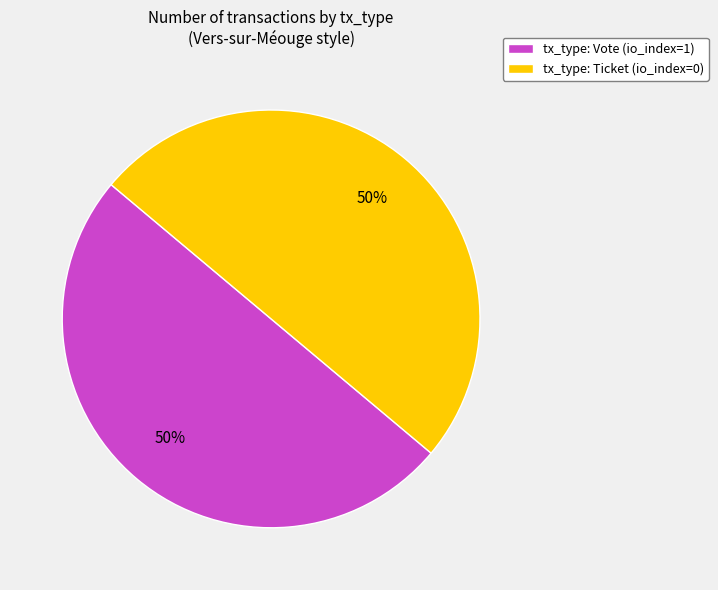

To the nearest percent, what is the average slice percentage?

50%